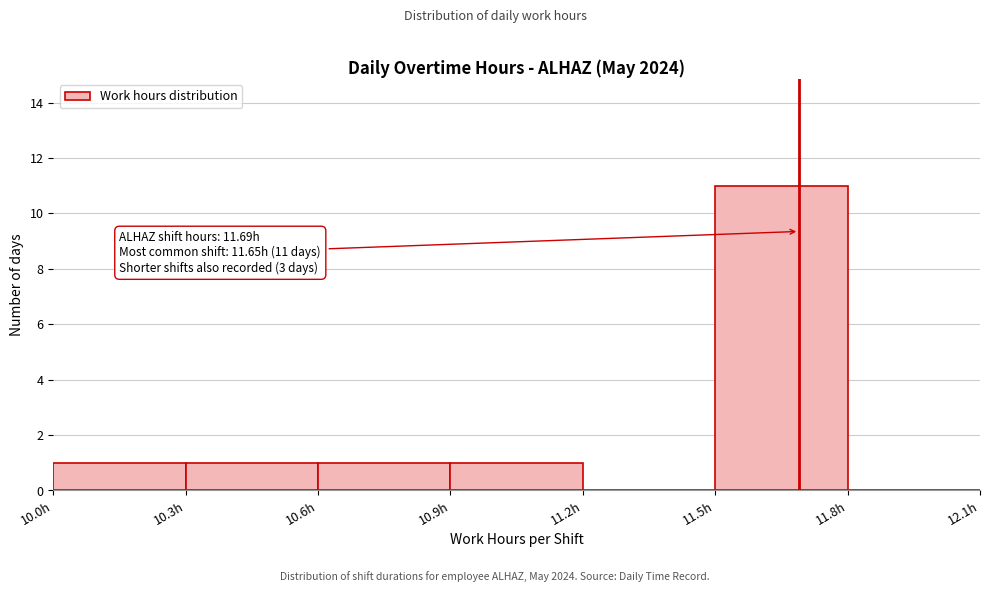

Over which range of the x-axis is the bar tallest?

11.5 to 11.8